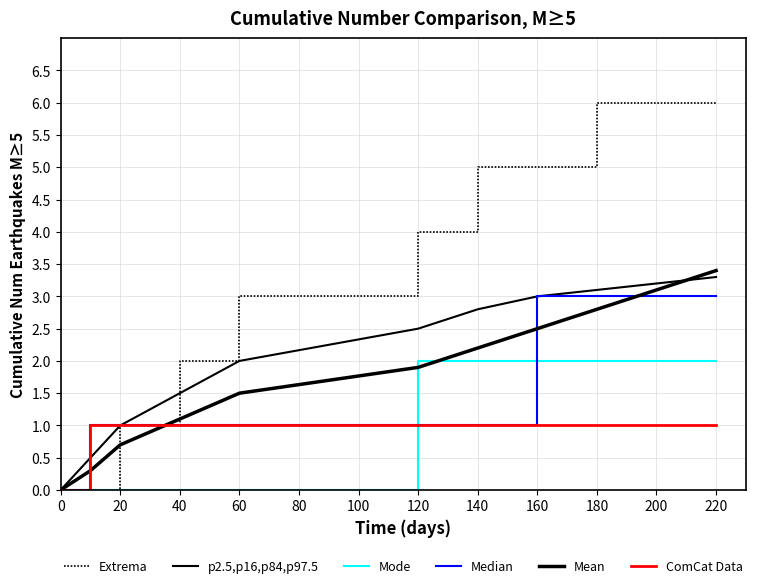

How many lines are shown in the chart?

6